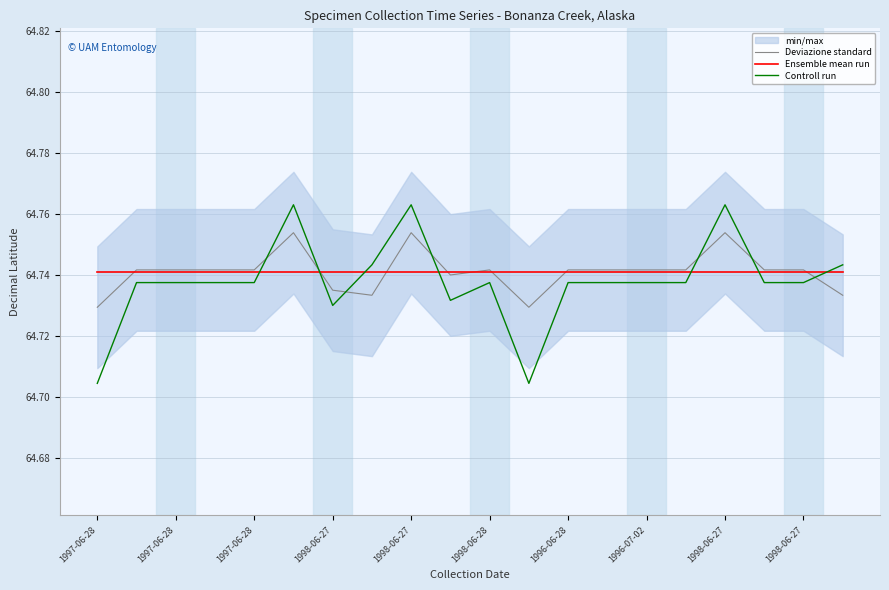

How many lines are shown in the chart?

3